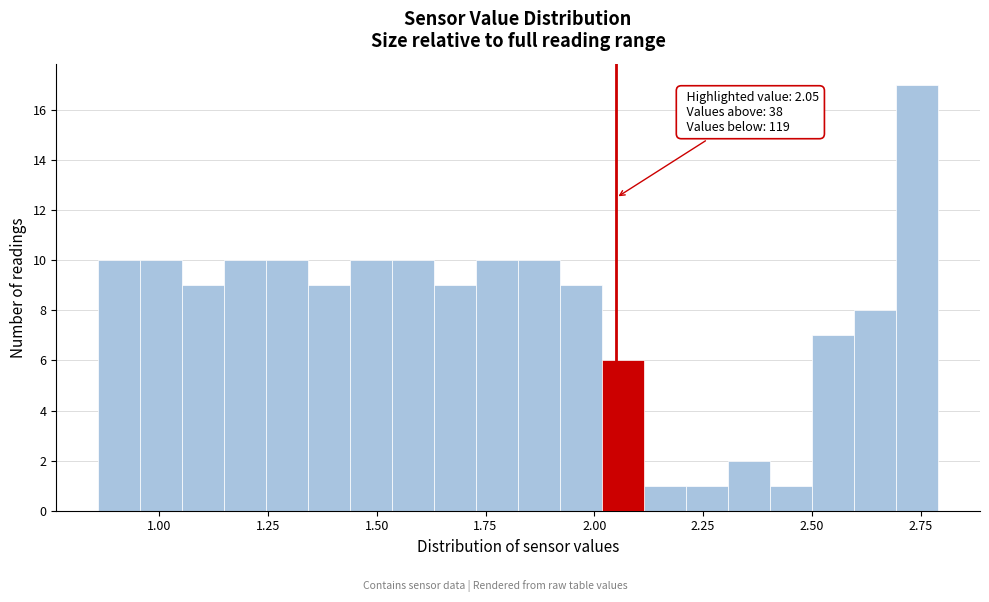

Around what value on the x-axis is the tallest bar? Give the approximate position of its centre, as read against the axis.

2.75